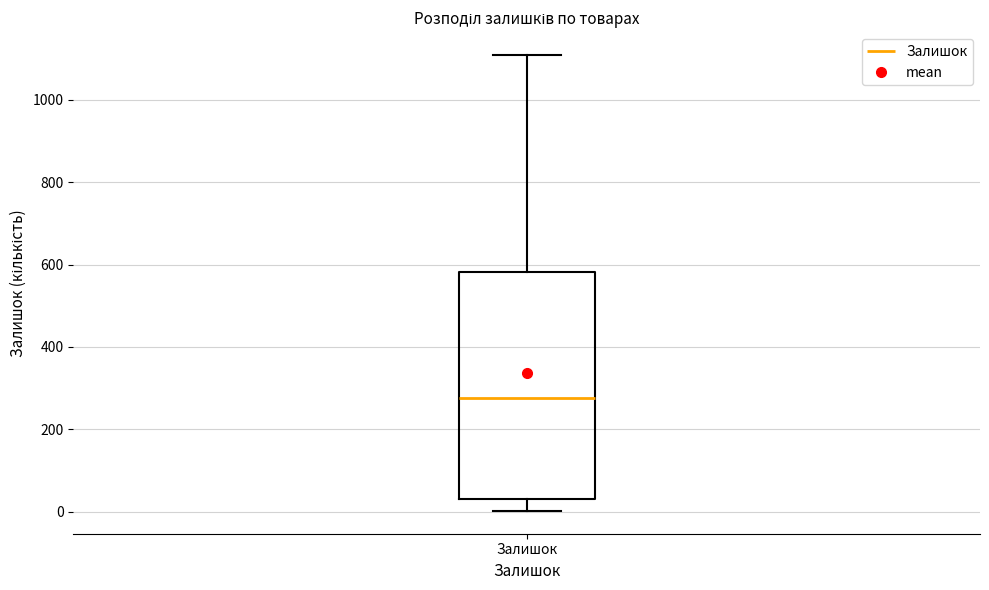

Read this box plot against the y-axis: the position of the median line, the range covered by the box, and the ends of both whiskers. The values are not printed on the chart, so give them approximately, as read against the axis.

median 280, box 40 to 580, whiskers 0 to 1100